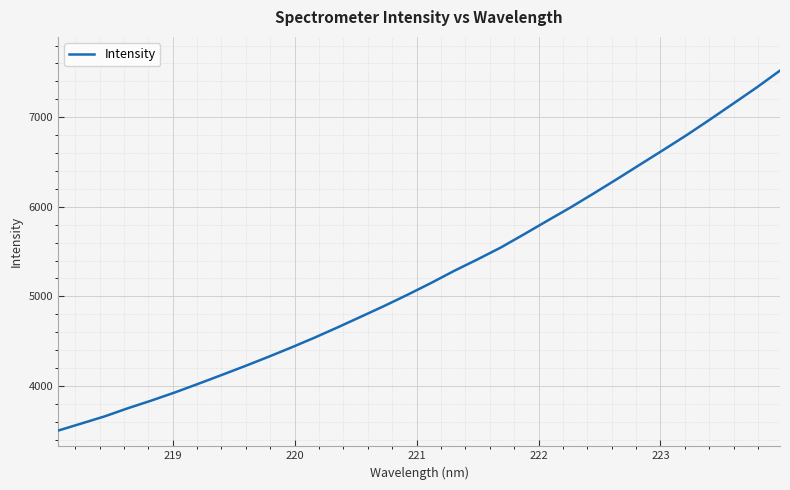

Reading left to right, transcribe all the data shown in this chart.

3501.8	3581.1	3660.9	3752.1	3837.0	3927.0	4022.8	4121.0	4220.2	4322.8	4428.8	4539.0	4654.6	4773.8	4893.7	5018.8	5148.7	5285.1	5412.8	5545.1	5693.3	5844.1	5993.3	6150.3	6310.4	6473.9	6636.9	6802.3	6976.0	7153.6	7332.1	7520.4